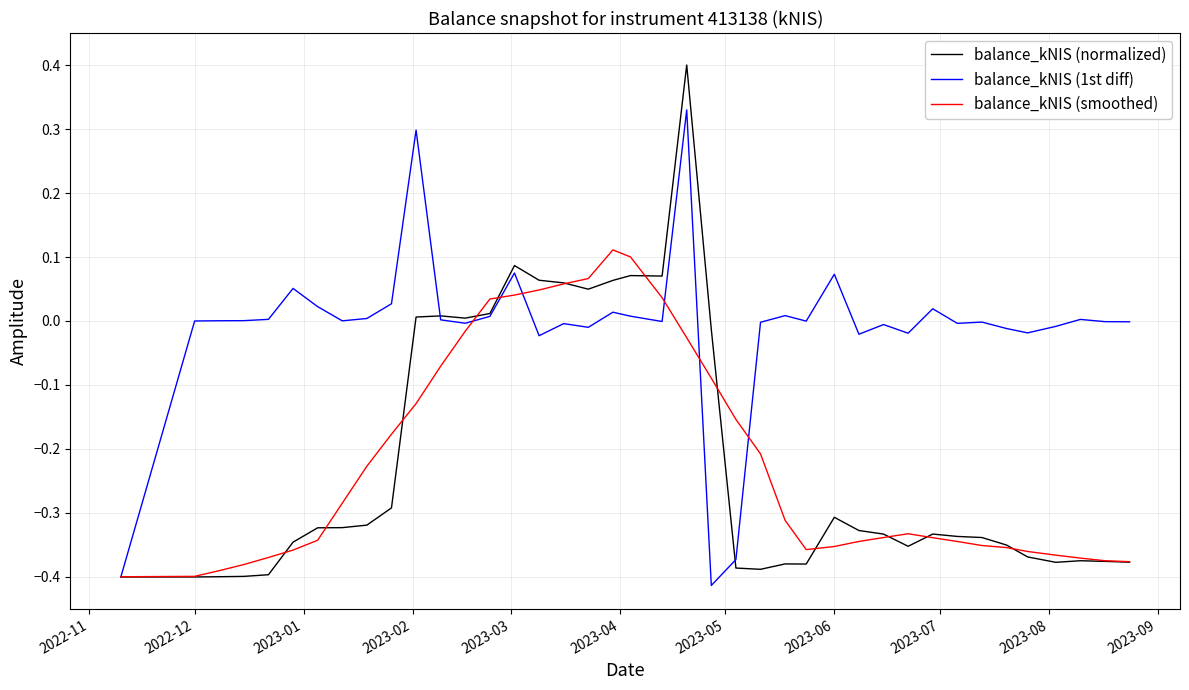

What is the greatest value displayed?

0.4